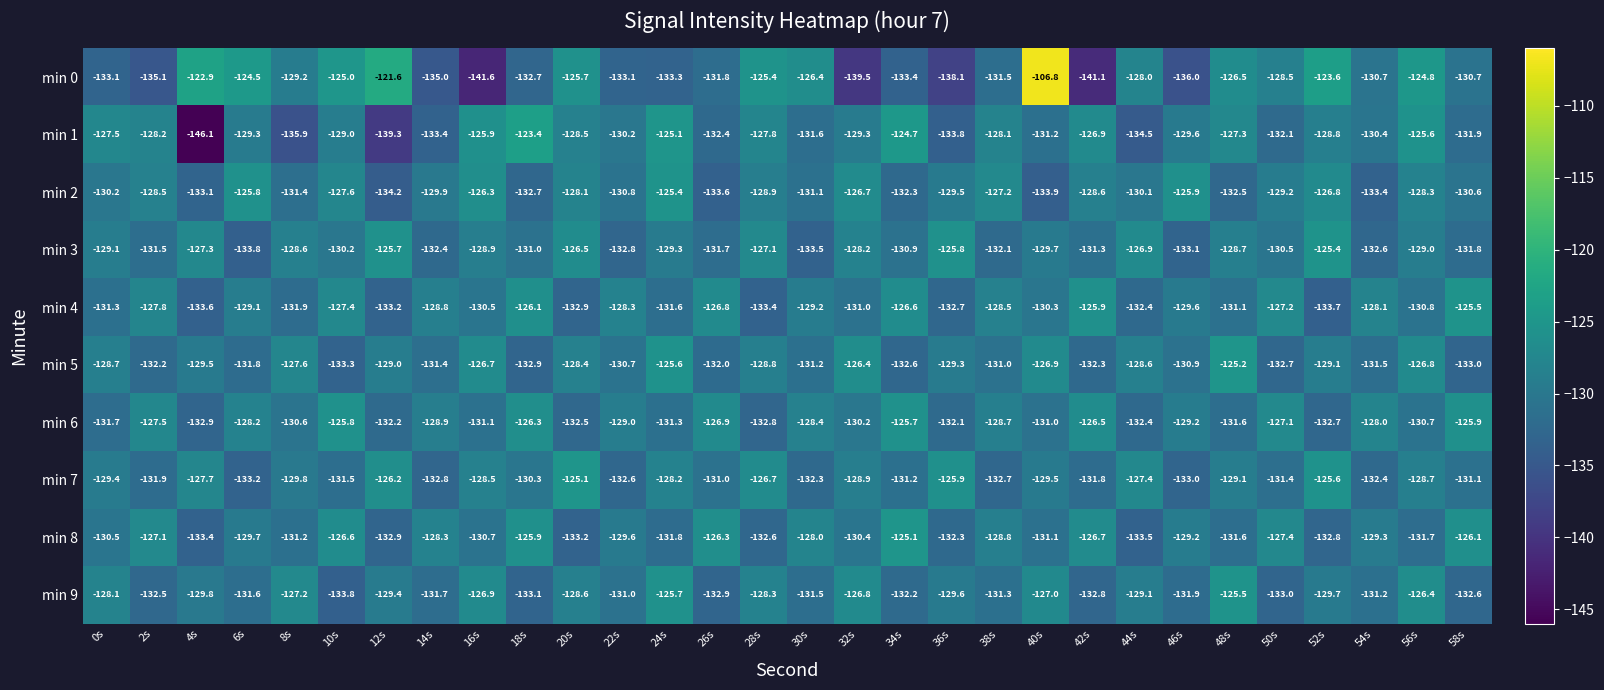

What is the sum of all min 4 values?

-3895.3